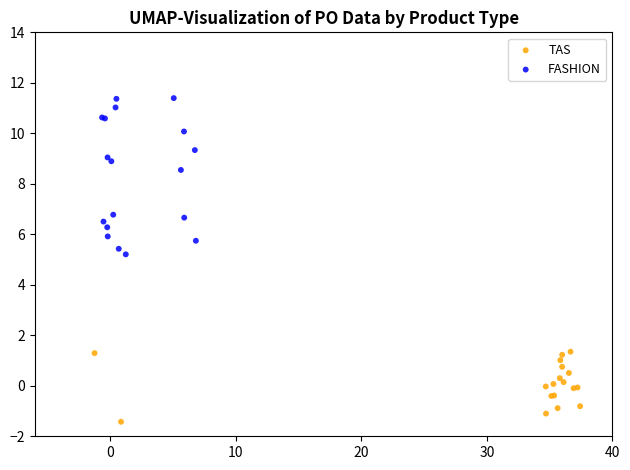

Which series contains the highest Y value?

FASHION